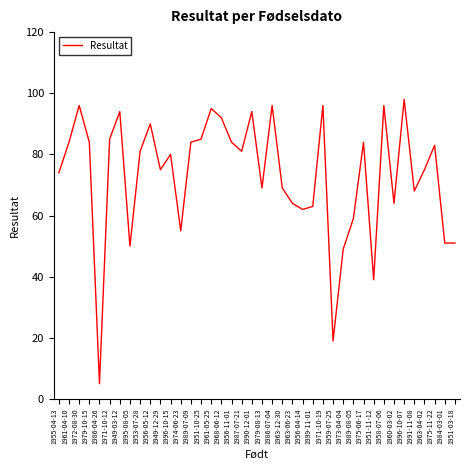

What value does the data have at 1949-03-12?

94